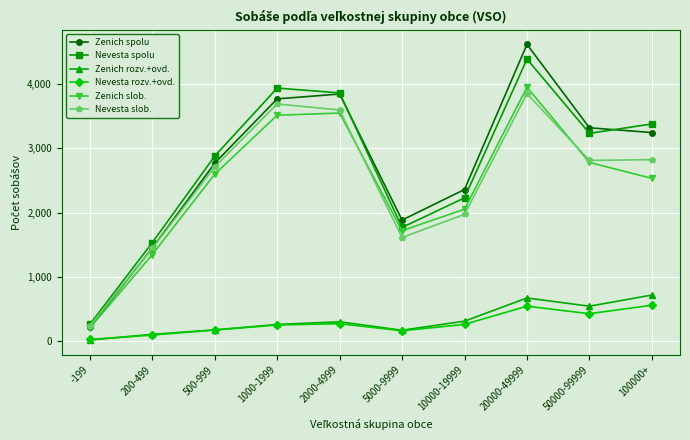

List the series in order of their peak value, lowest first.

Nevesta rozv.+ovd., Zenich rozv.+ovd., Nevesta slob., Zenich slob., Nevesta spolu, Zenich spolu